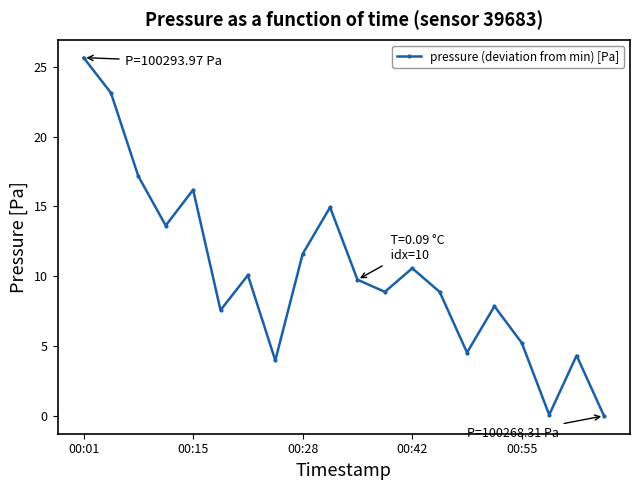

What is the greatest value displayed?

25.7